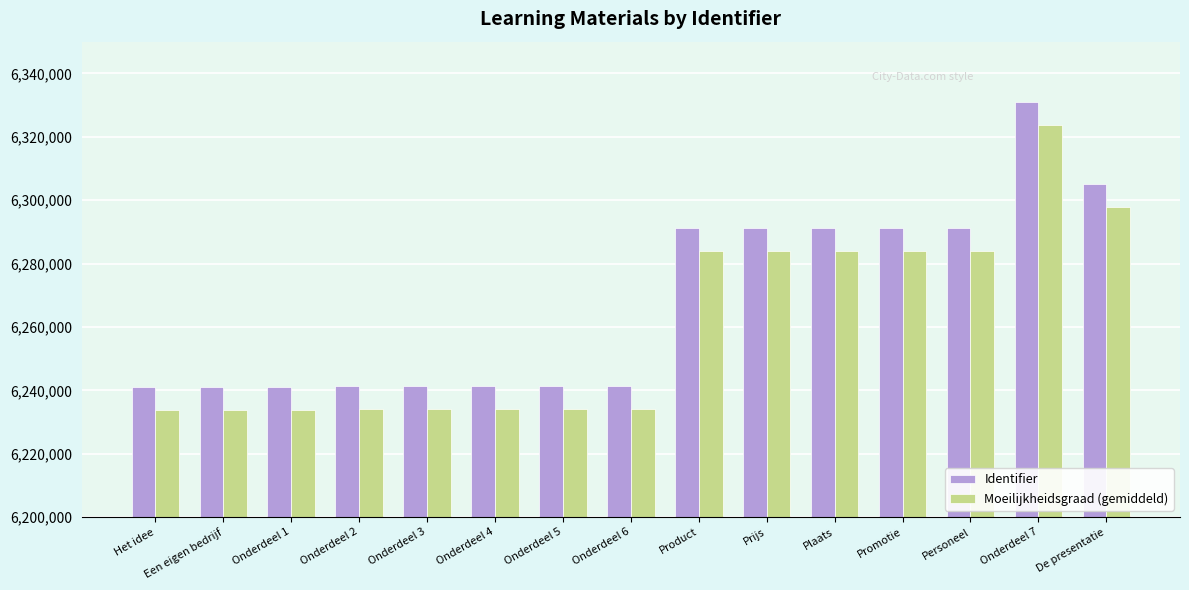

At which category is the sum across all series the highest?

Onderdeel 7